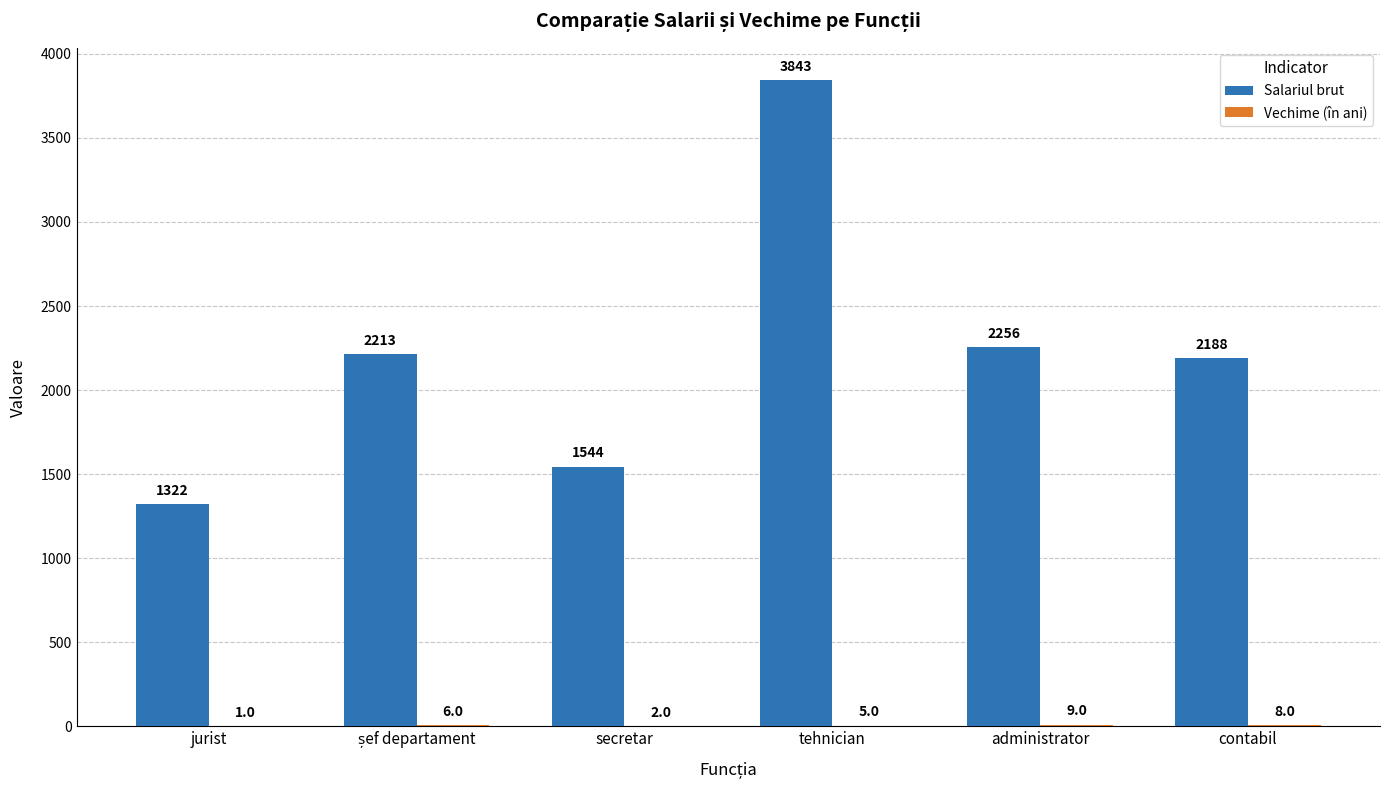

Are the bars grouped side by side (vs. stacked)?

Yes